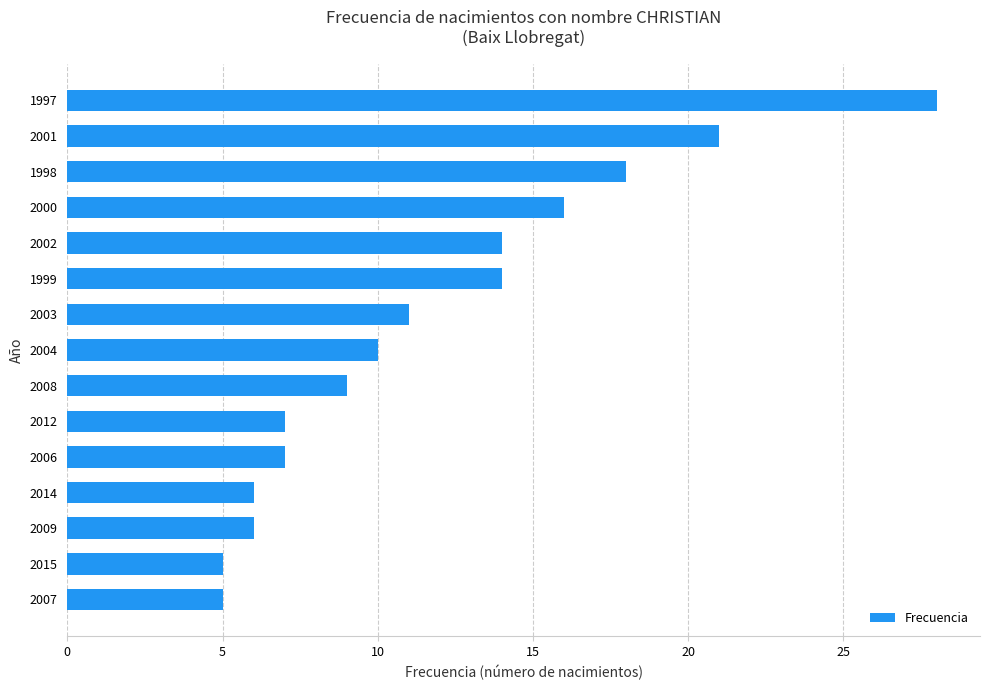

Is it true that the value at 2000 is 26?

False